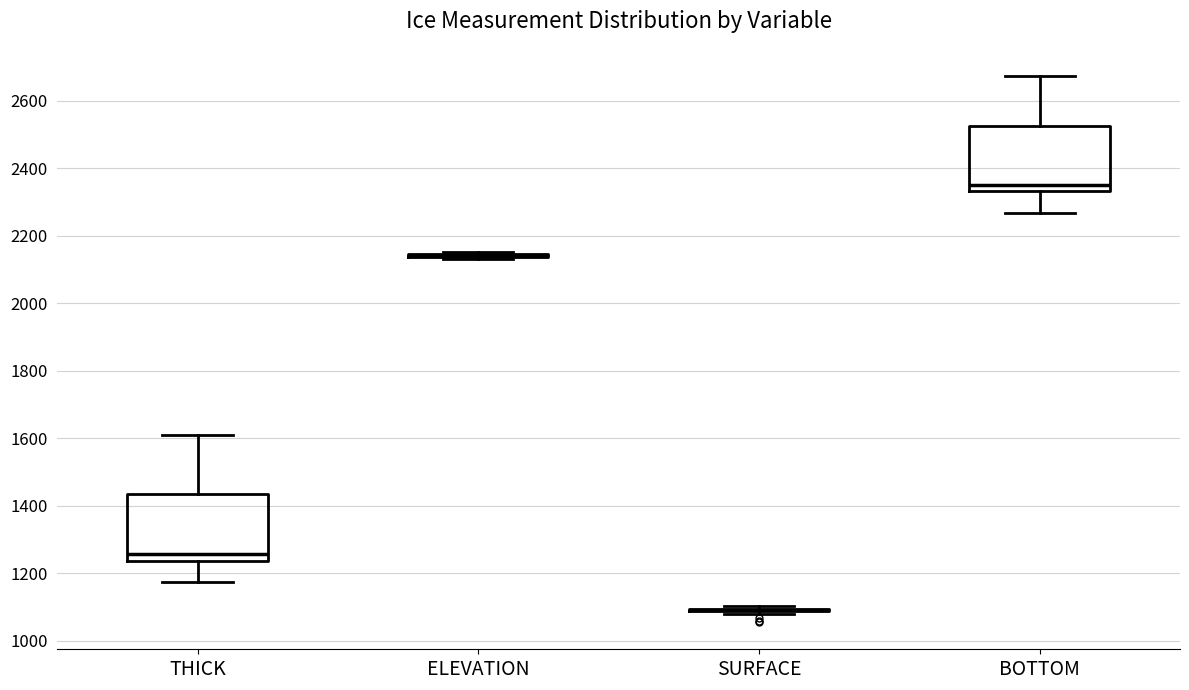

Reading left to right, read every box against the y-axis: the position of its median line, the range the box covers, and the ends of its whiskers. The values are not printed on the chart, so give them approximately, as read against the axis.

THICK: median 1260, box 1240 to 1440, whiskers 1180 to 1620
ELEVATION: box collapsed to a line at 2140, whiskers 2140 to 2160
SURFACE: box collapsed to a line at 1100, whiskers 1080 to 1100
BOTTOM: median 2340 (just above the box's lower edge), box 2340 to 2520, whiskers 2260 to 2680